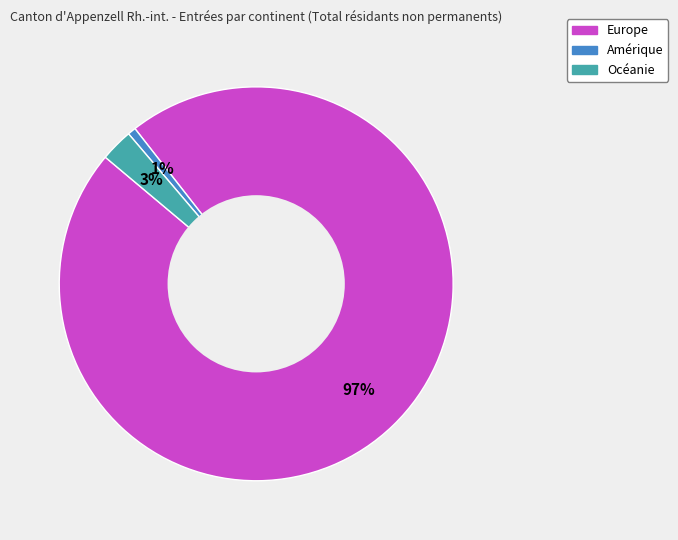

To the nearest percent, what is the average slice percentage?

33%